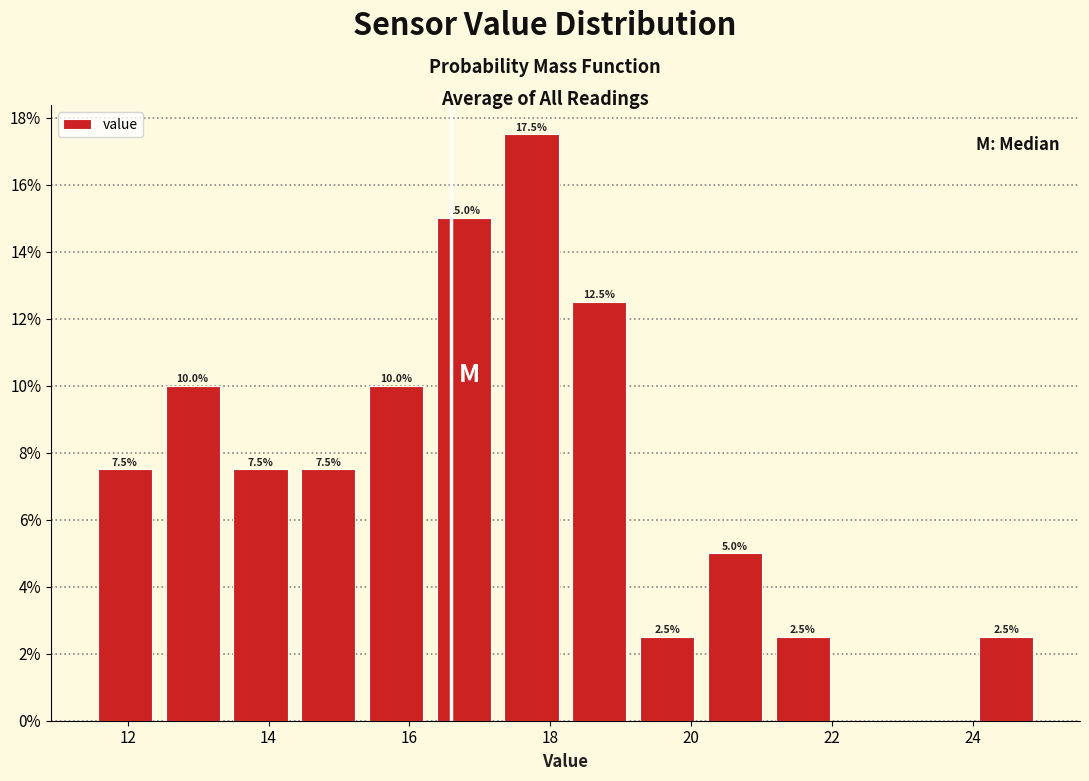

Which range on the x-axis has the tallest bar?

17.2 to 18.2